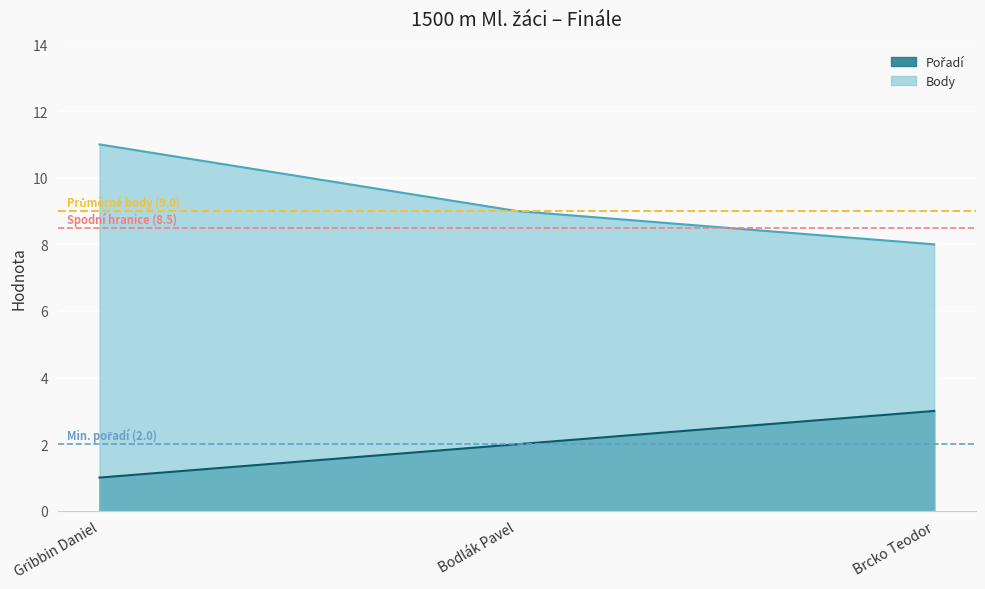

Which series changed the most between Bodlák Pavel and Brcko Teodor?

Pořadí